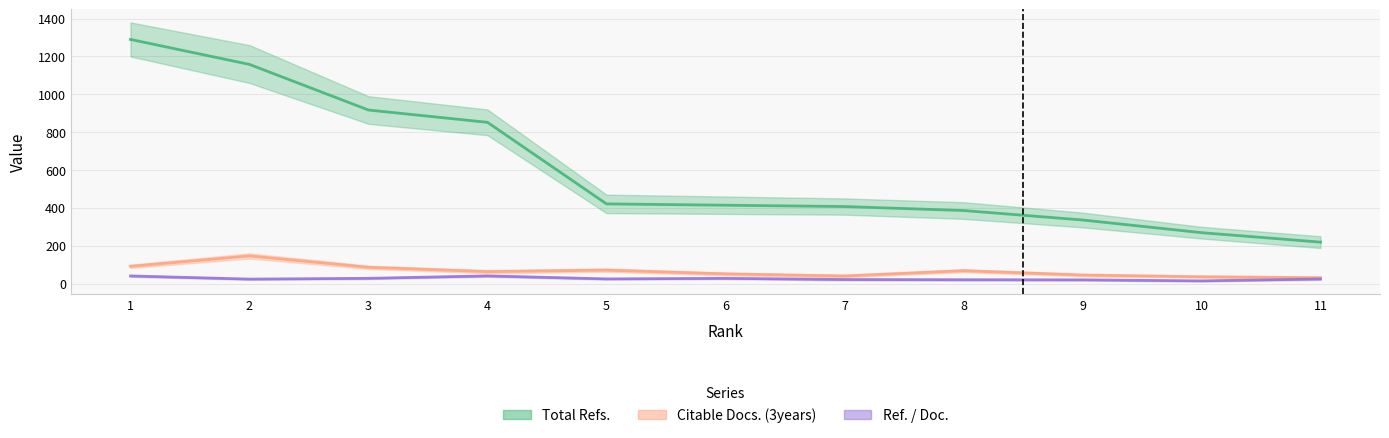

Reading left to right, transcribe all the data shown in this chart.

Total Refs.: 1=1290.0	2=1158.0	3=917.0	4=852.0	5=421.0	6=414.0	7=407.0	8=386.0	9=336.0	10=269.0	11=219.0
Citable Docs. (3years): 1=91.0	2=146.0	3=86.0	4=63.0	5=71.0	6=51.0	7=40.0	8=68.0	9=45.0	10=36.0	11=31.0
Ref. / Doc.: 1=40.3	2=23.6	3=27.8	4=40.6	5=24.8	6=27.6	7=21.4	8=20.3	9=19.8	10=14.2	11=24.3